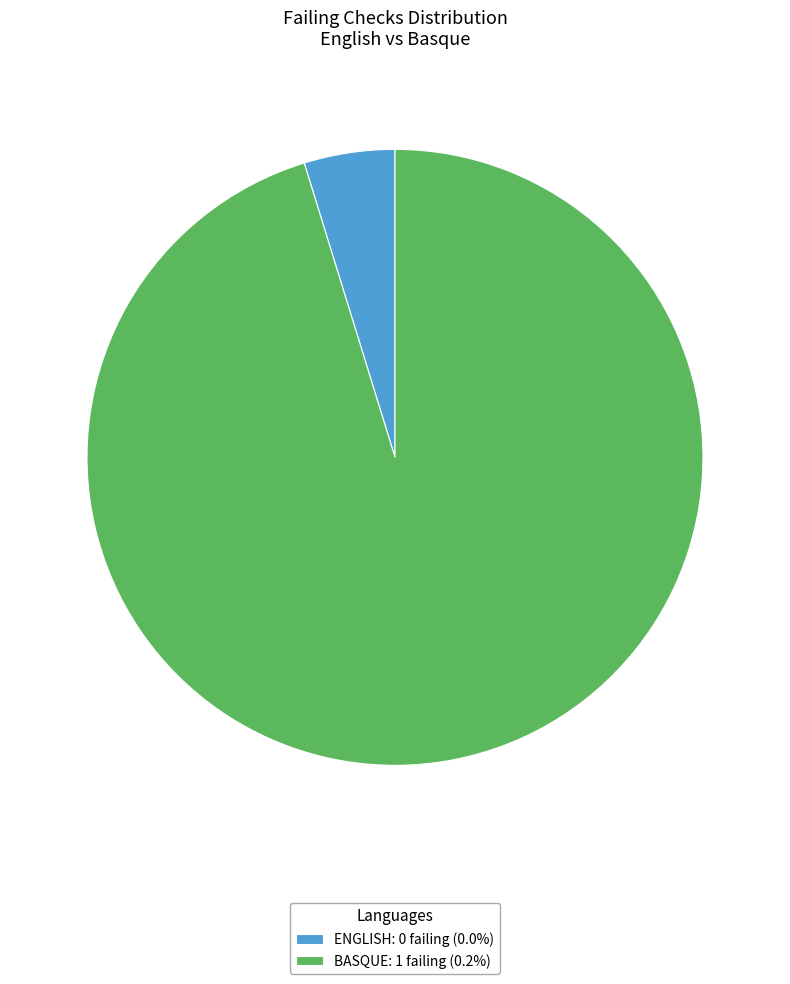

Is there a majority slice in this chart?

Yes